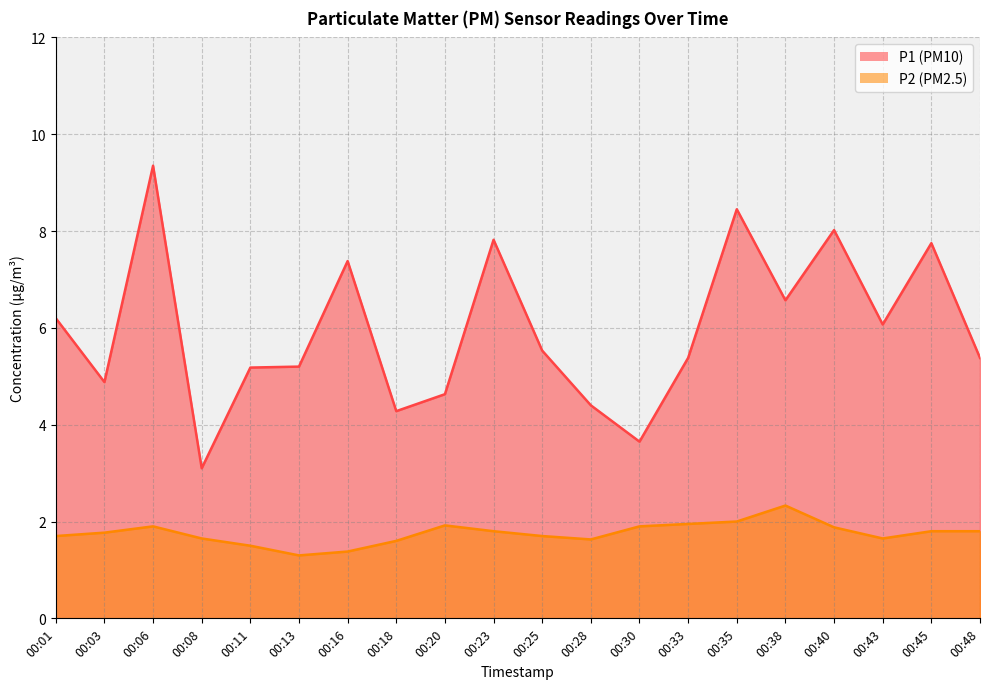

Between 00:01 and 00:13, which is larger?

00:01